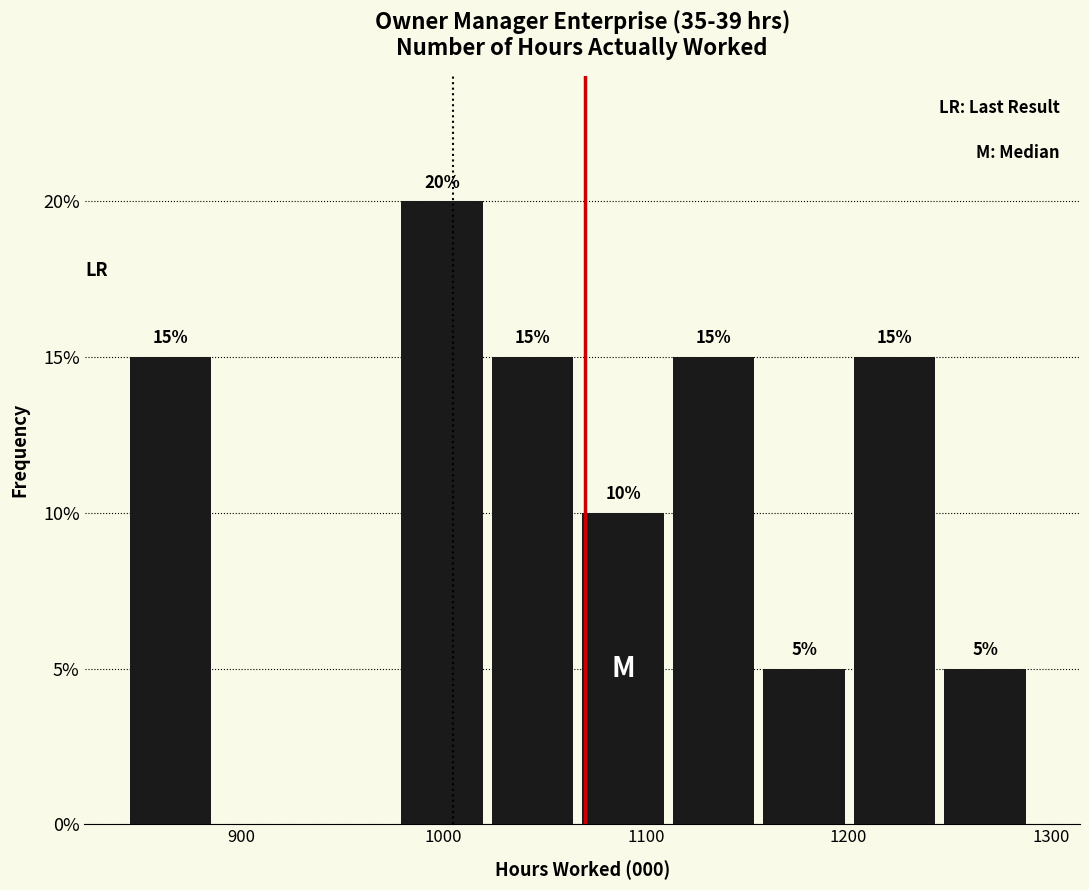

Which range on the x-axis has the tallest bar?

980 to 1020